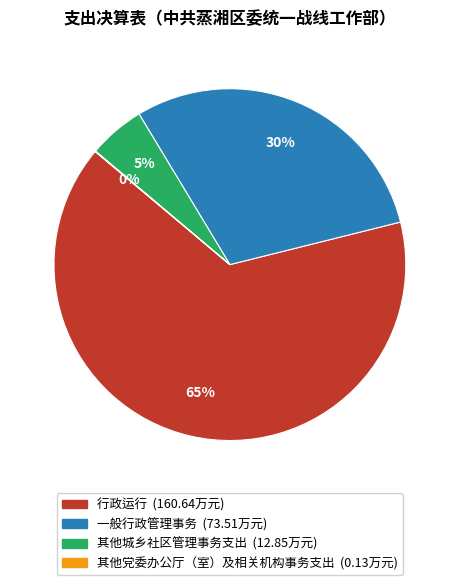

True or false: 其他城乡社区管理事务支出 accounts for 5% of the total.

True